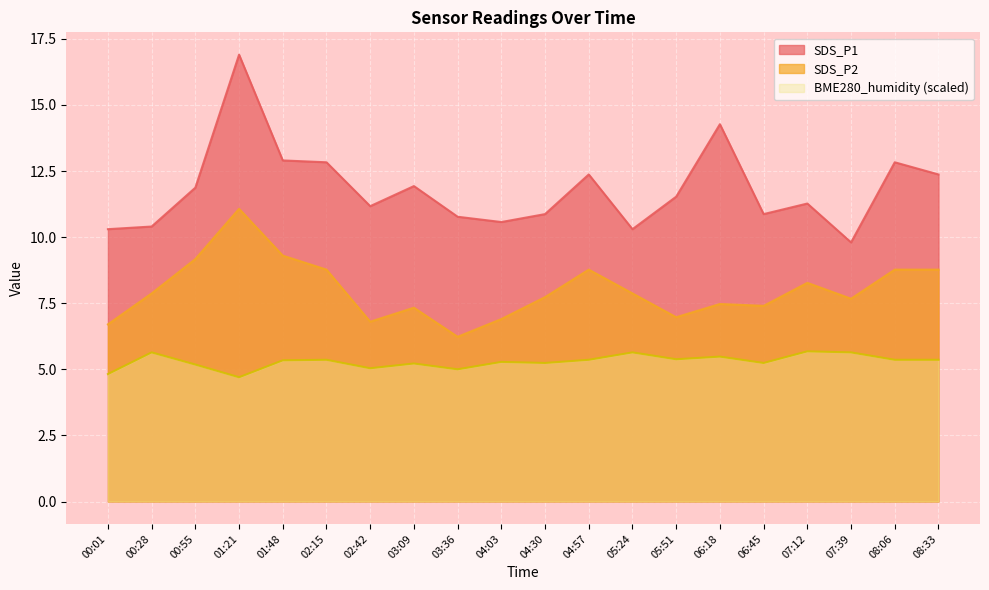

Which series has the largest total across all categories?

SDS_P1